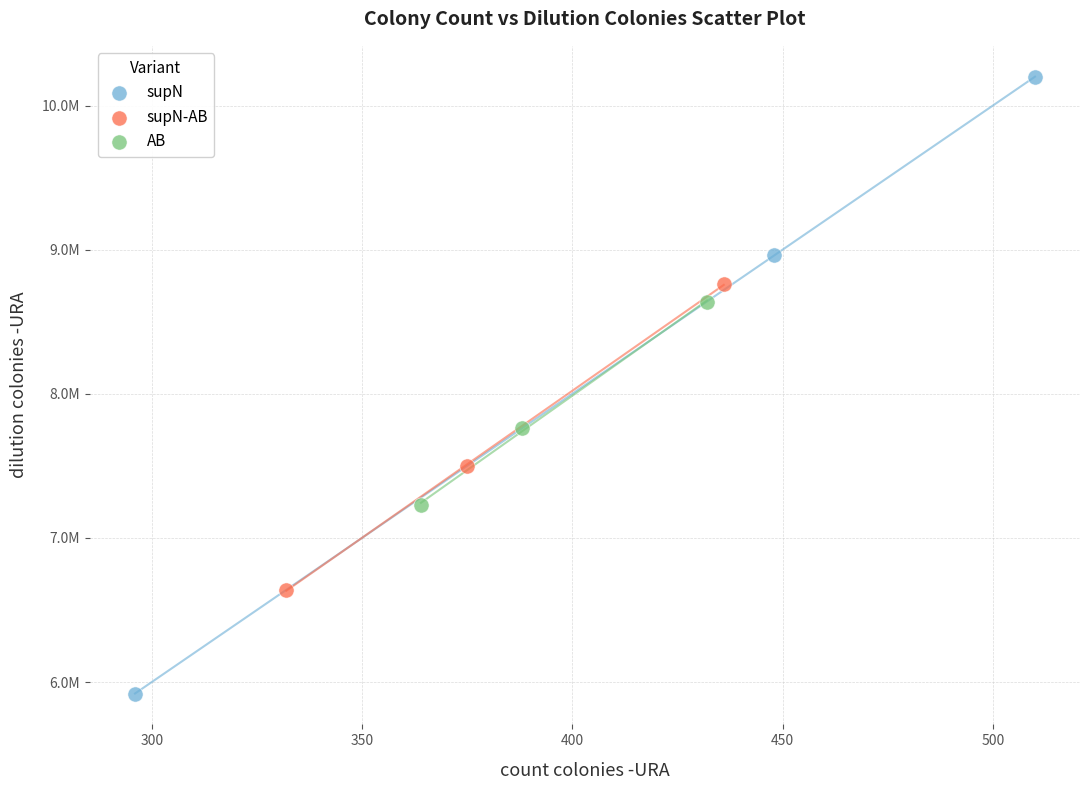

What are all the series names shown in the legend?

supN, supN-AB, AB